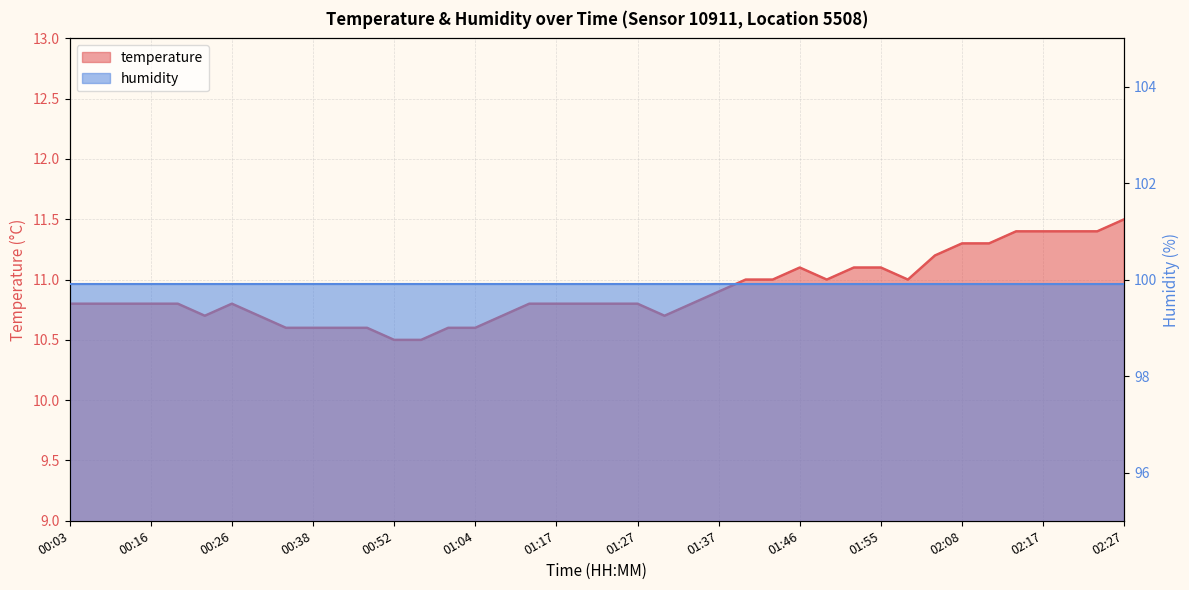

Reading left to right, extract all data points from this chart.

00:03=10.8	00:06=10.8	00:09=10.8	00:16=10.8	00:19=10.8	00:22=10.7	00:26=10.8	00:32=10.7	00:35=10.6	00:38=10.6	00:42=10.6	00:48=10.6	00:52=10.5	00:58=10.5	01:01=10.6	01:04=10.6	01:07=10.7	01:10=10.8	01:17=10.8	01:21=10.8	01:24=10.8	01:27=10.8	01:30=10.7	01:33=10.8	01:37=10.9	01:40=11.0	01:43=11.0	01:46=11.1	01:49=11.0	01:52=11.1	01:55=11.1	01:59=11.0	02:05=11.2	02:08=11.3	02:11=11.3	02:14=11.4	02:17=11.4	02:20=11.4	02:24=11.4	02:27=11.5